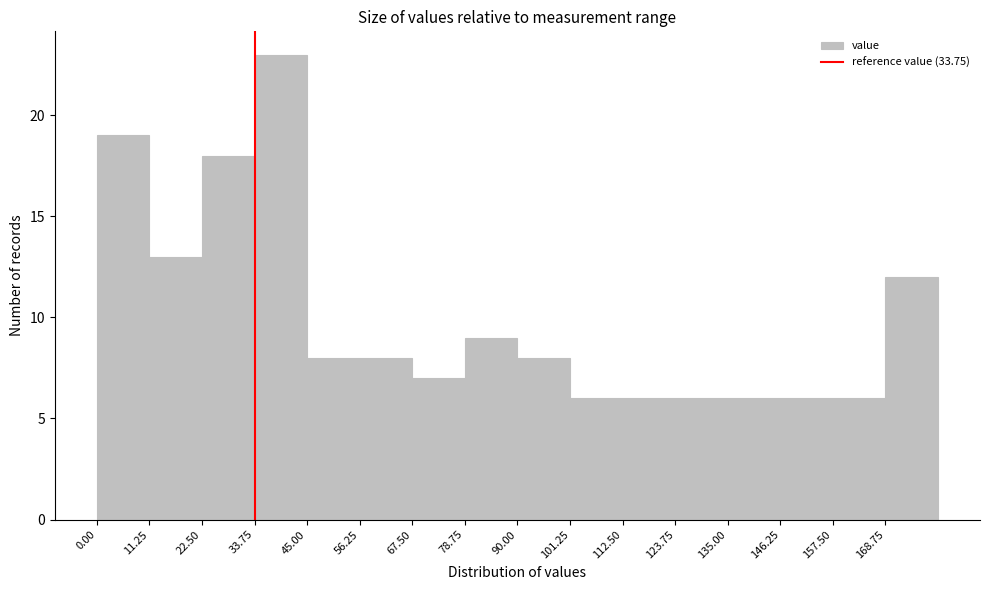

Over which range of the x-axis is the bar tallest?

34 to 46